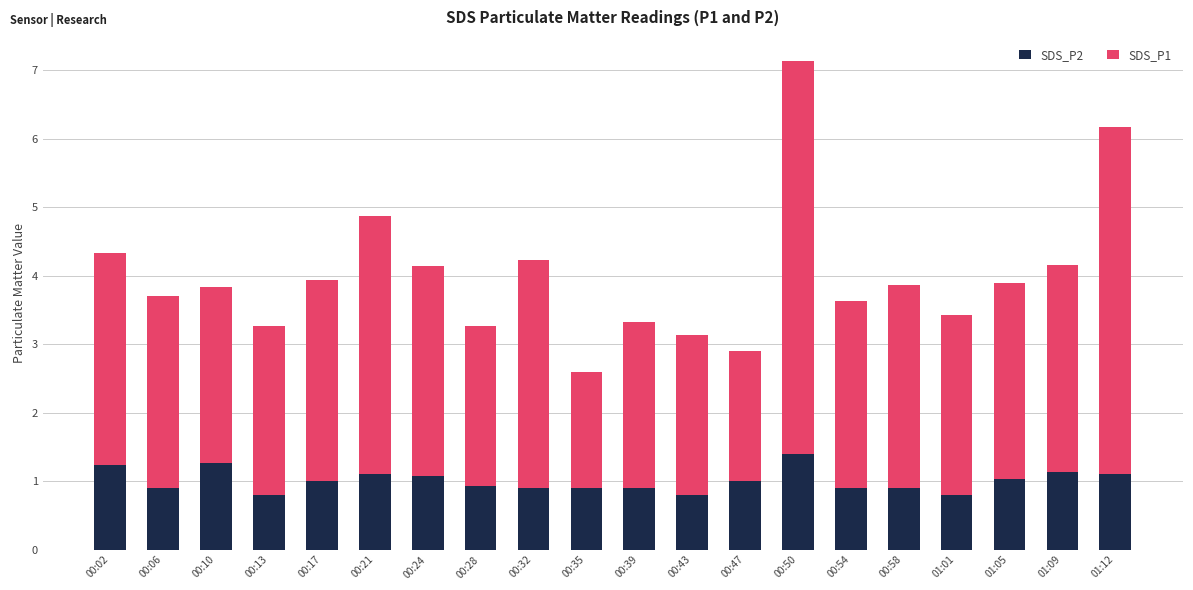

Is it true that SDS_P2 equals 1.1 at 01:01?

False